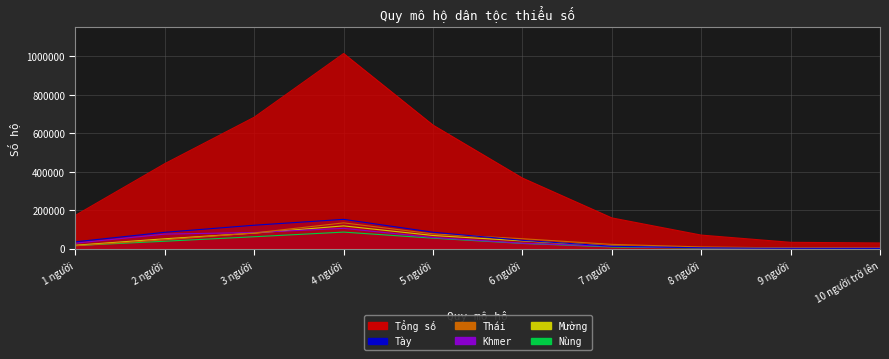

At which category is the sum across all series the highest?

4 người